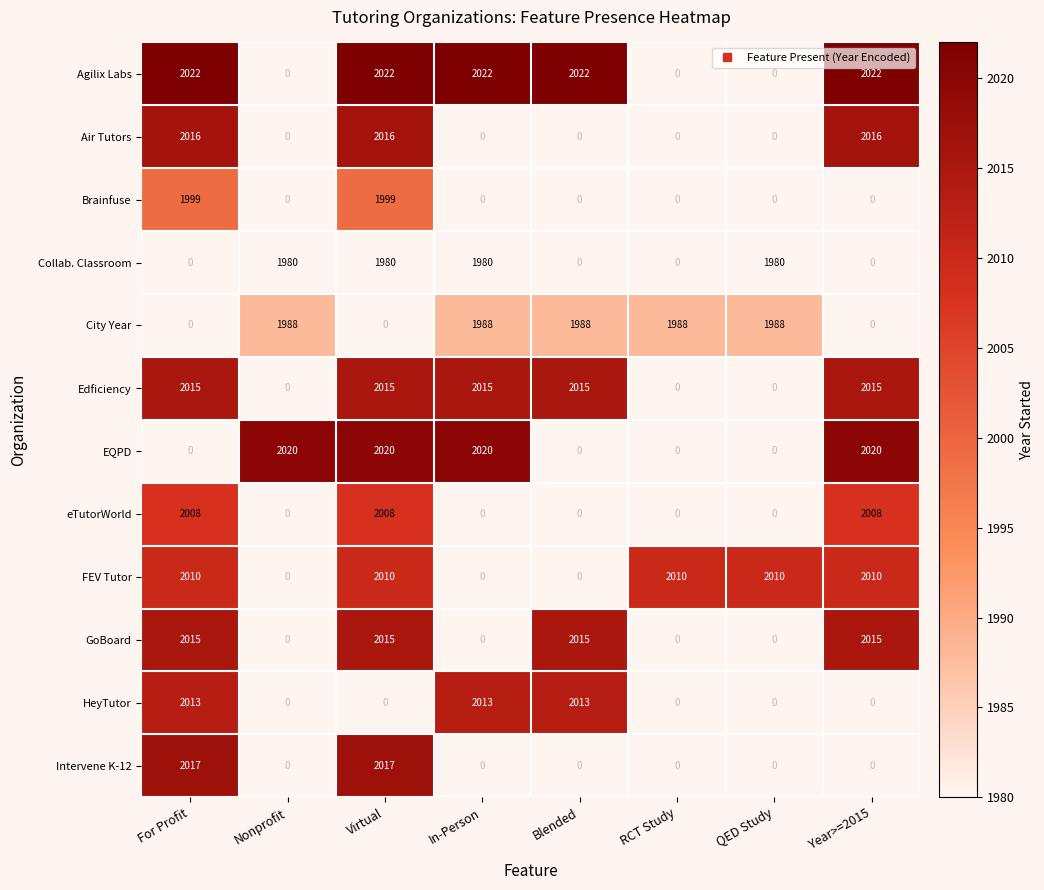

The value of Brainfuse at For Profit is 1999. True or false?

True